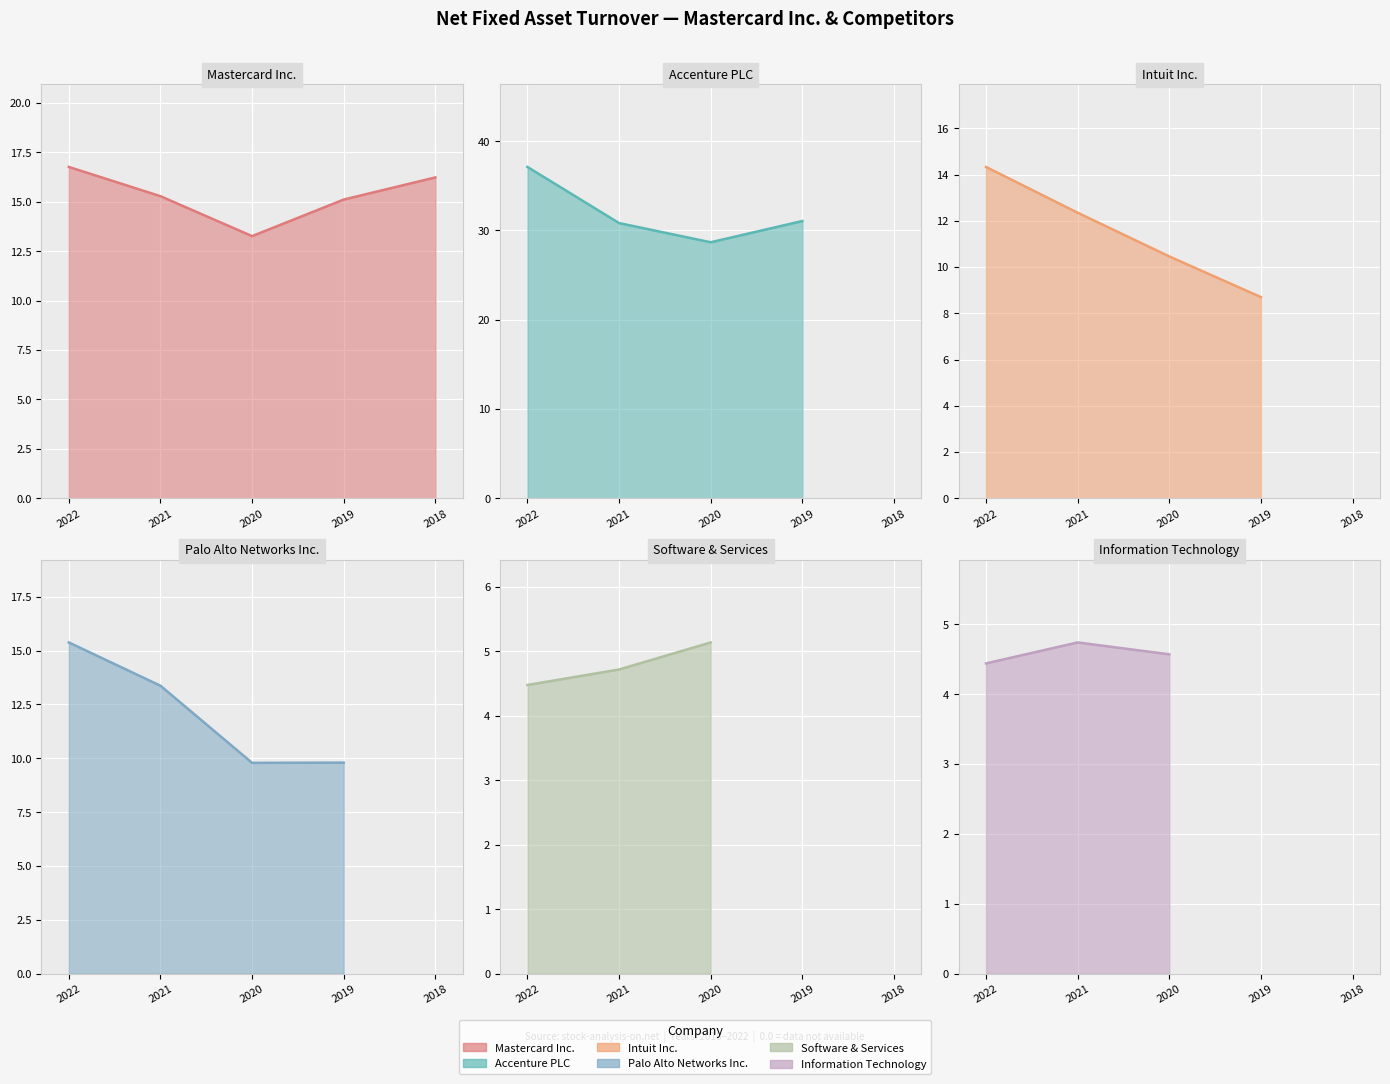

What is the spread (max minus min) of values at 2018?

16.2